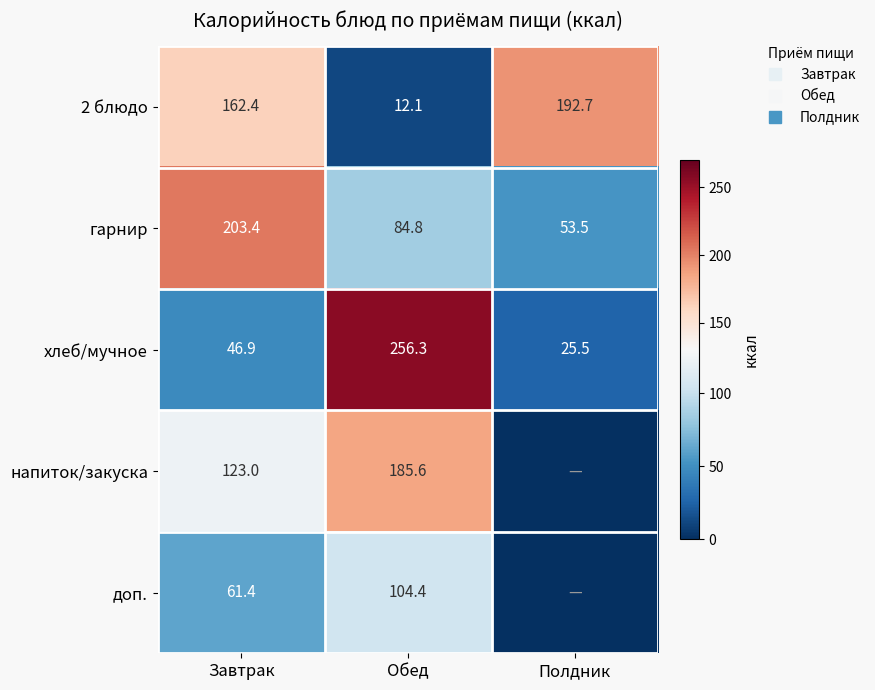

At Полдник, list the series in order from smallest to largest.

напиток/закуска, доп., хлеб/мучное, гарнир, 2 блюдо